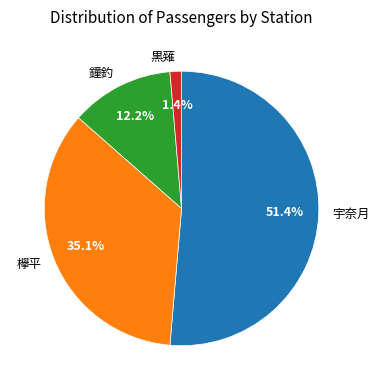

To the nearest percent, what portion does 鐘釣 represent?

12%